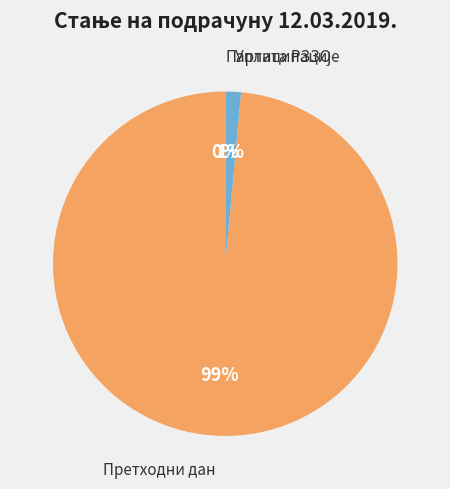

Does any single category account for the majority?

Yes